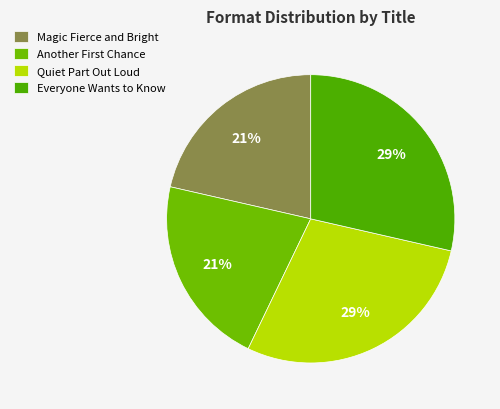

Does any single category account for the majority?

No